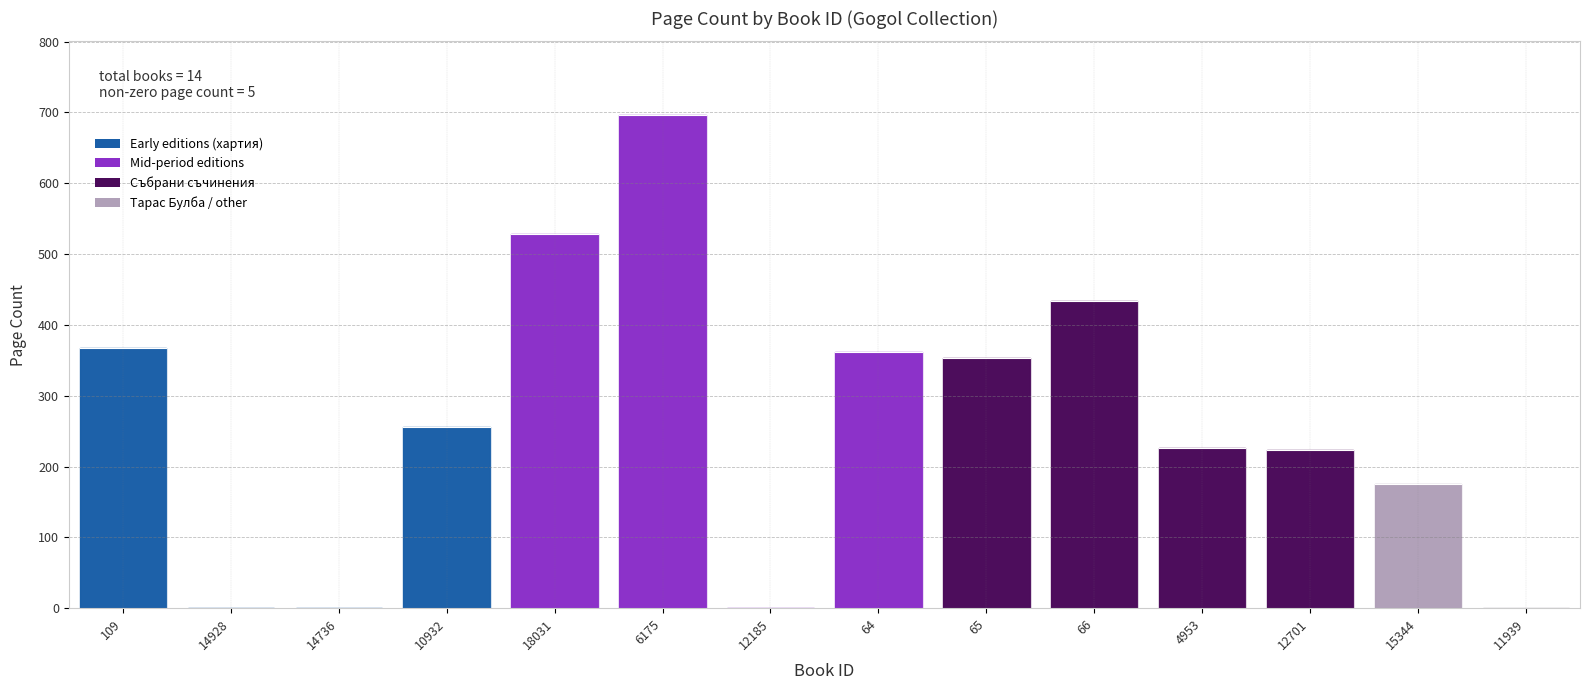

What is the label of the 1st bar from the right?

11939